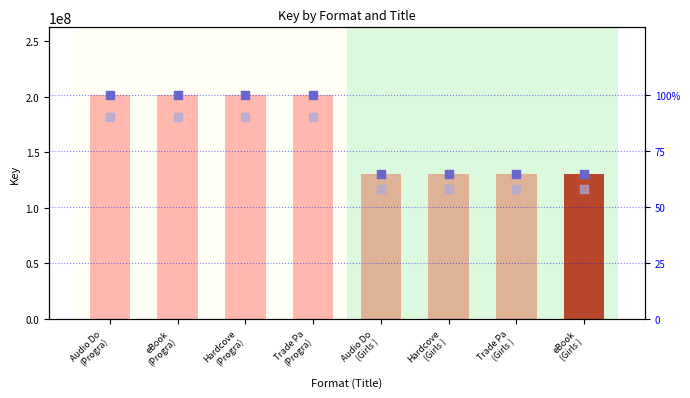

What is the total value across all series at Trade Pa
(Progra)?

201808595.0